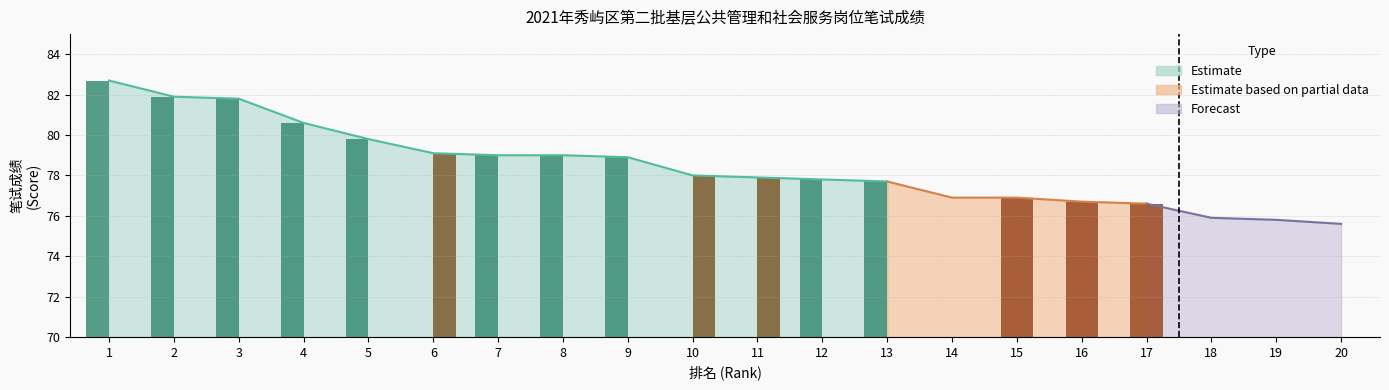

What is the sum of all All Scores values?

1568.6